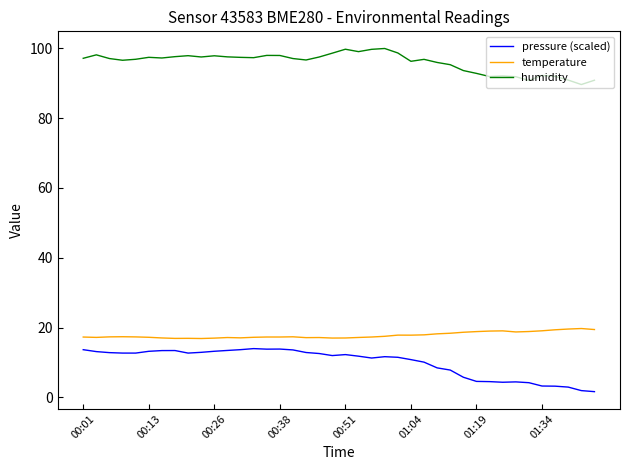

True or false: temperature and humidity intersect in this chart.

False